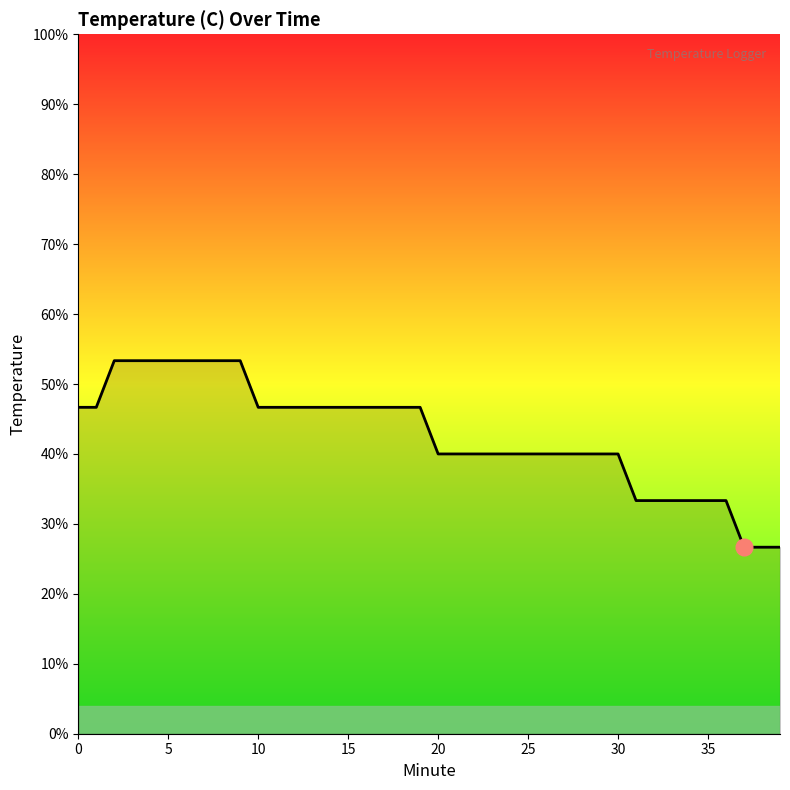

What is the difference between the maximum and minimum values?

26.7